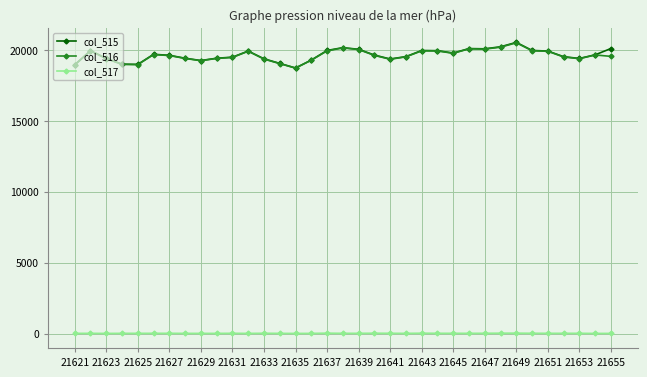

True or false: col_516 and col_517 intersect in this chart.

False